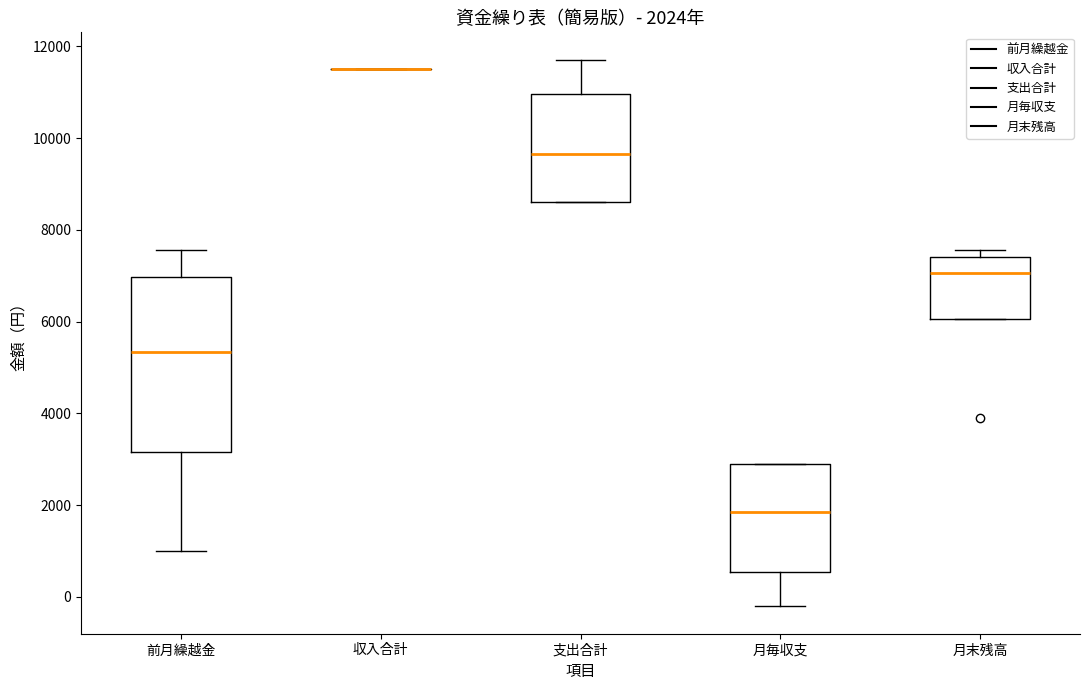

Comparing the boxes themselves (not the whiskers), which one is the tallest?

前月繰越金